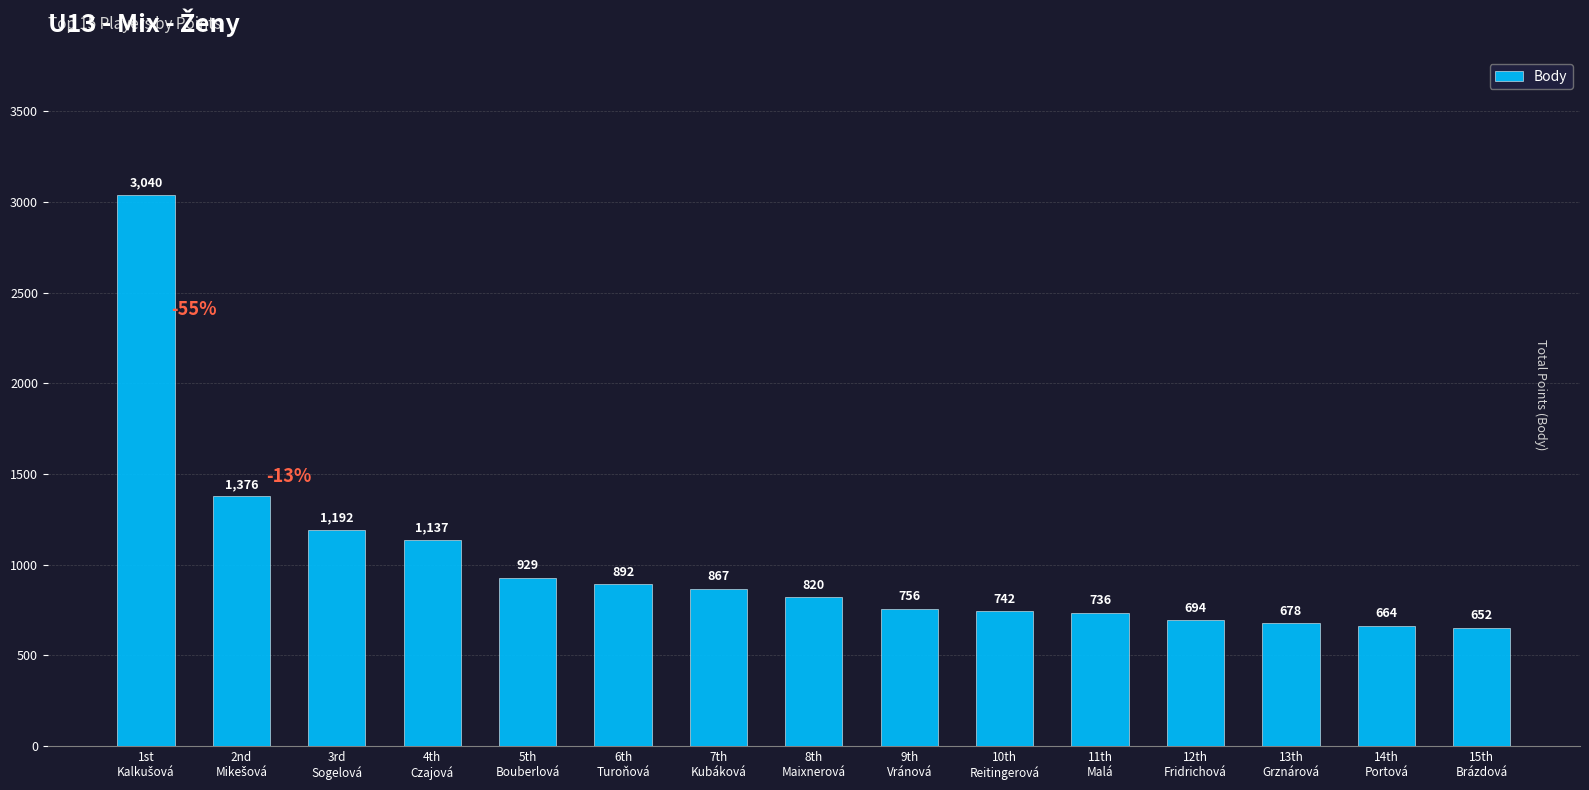

What is the label of the 7th bar from the left?

7th
Kubáková